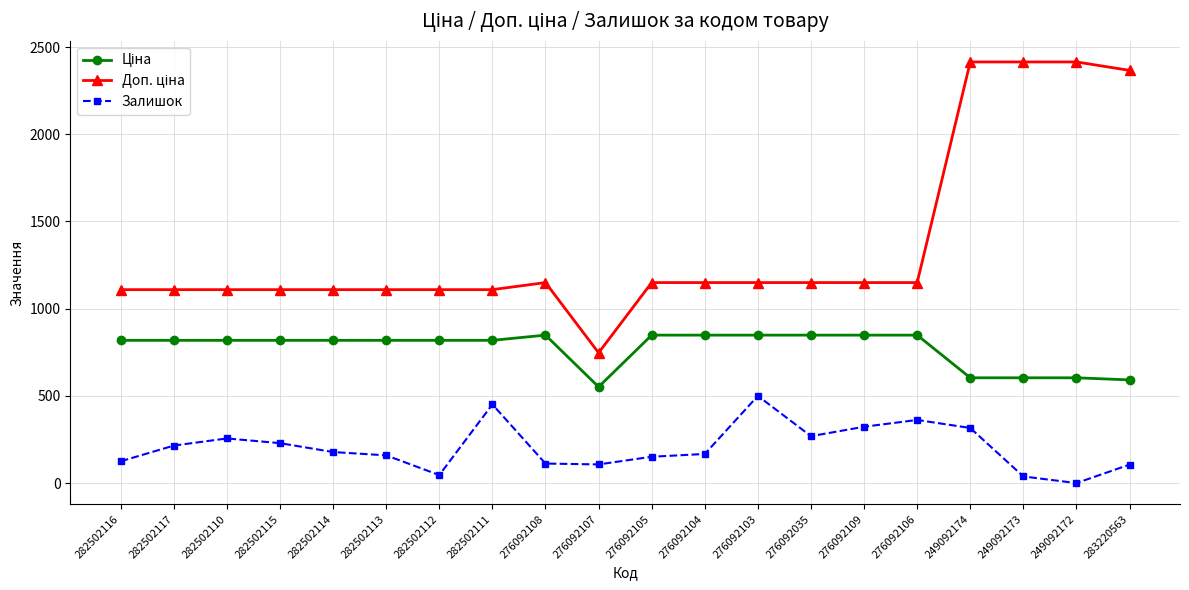

At which category is the sum across all series the highest?

249092174